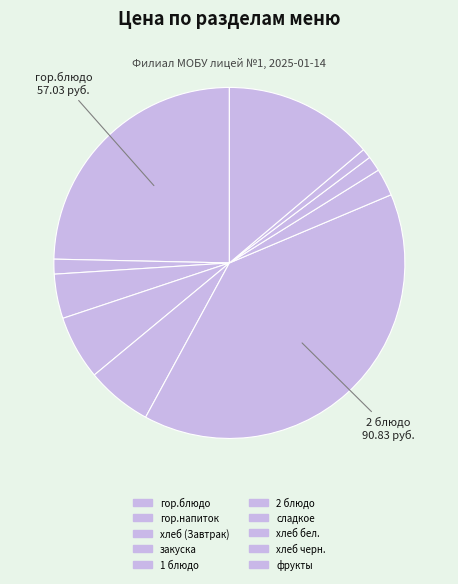

How many slices are in this pie chart?

10